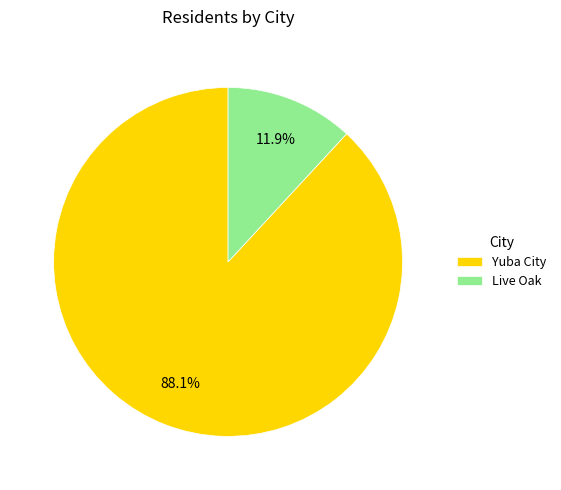

What is the largest slice in the pie chart?

Yuba City